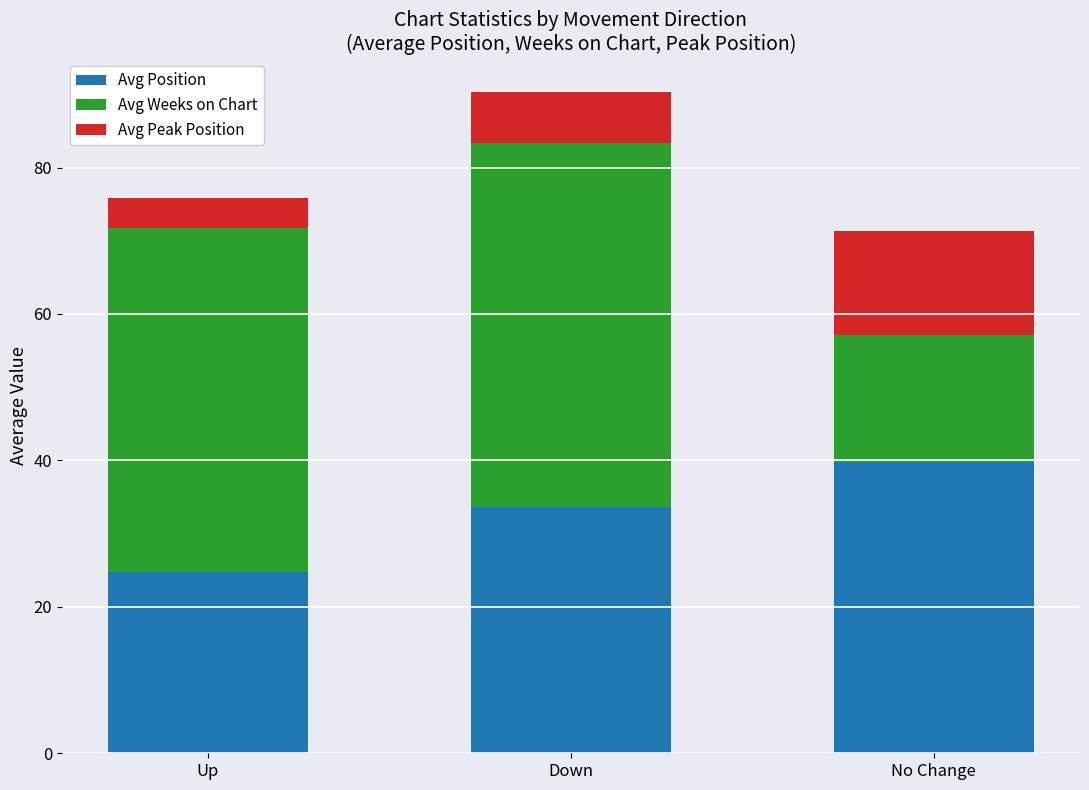

How many data points in Avg Position are less than 33?

1